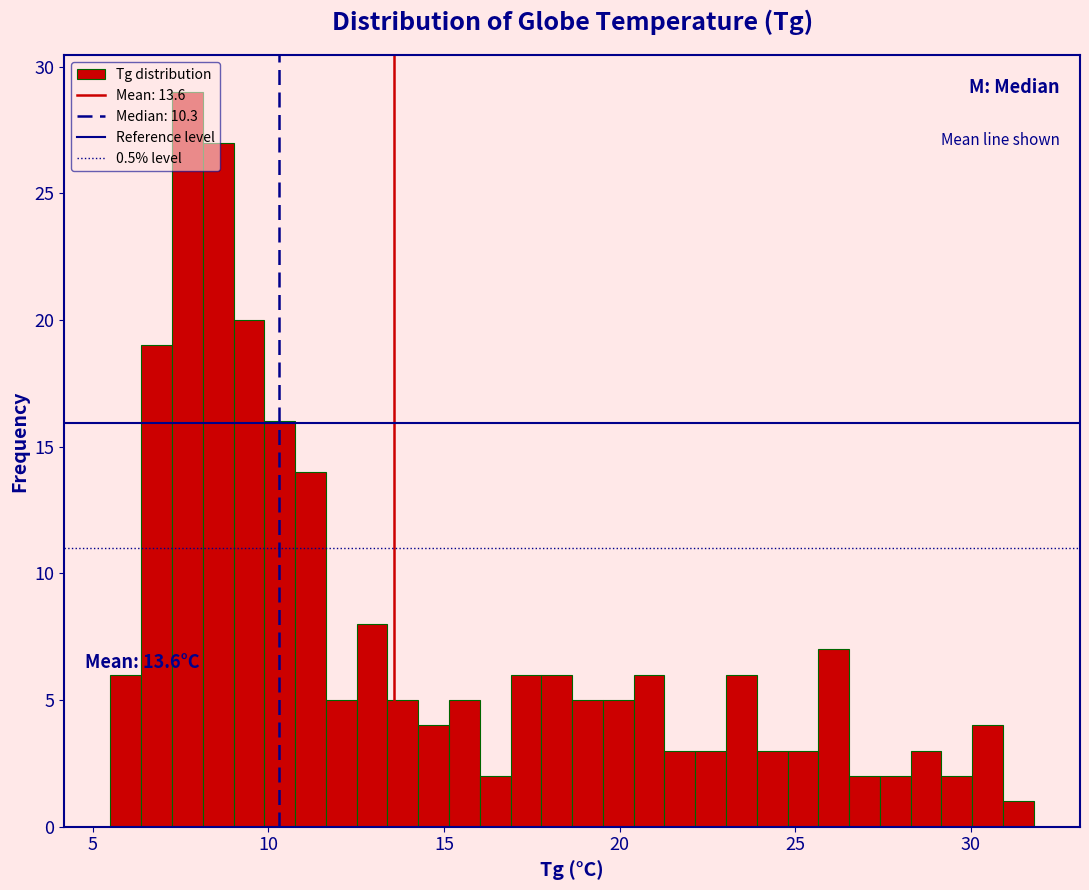

Around what value on the x-axis is the tallest bar? Give the approximate position of its centre, as read against the axis.

7.5